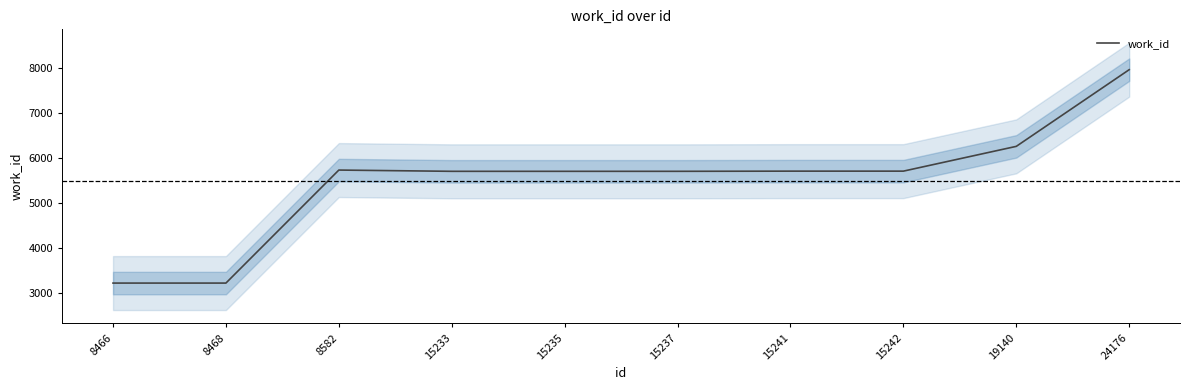

What is the change in value from 15242 to 24176?

+2256